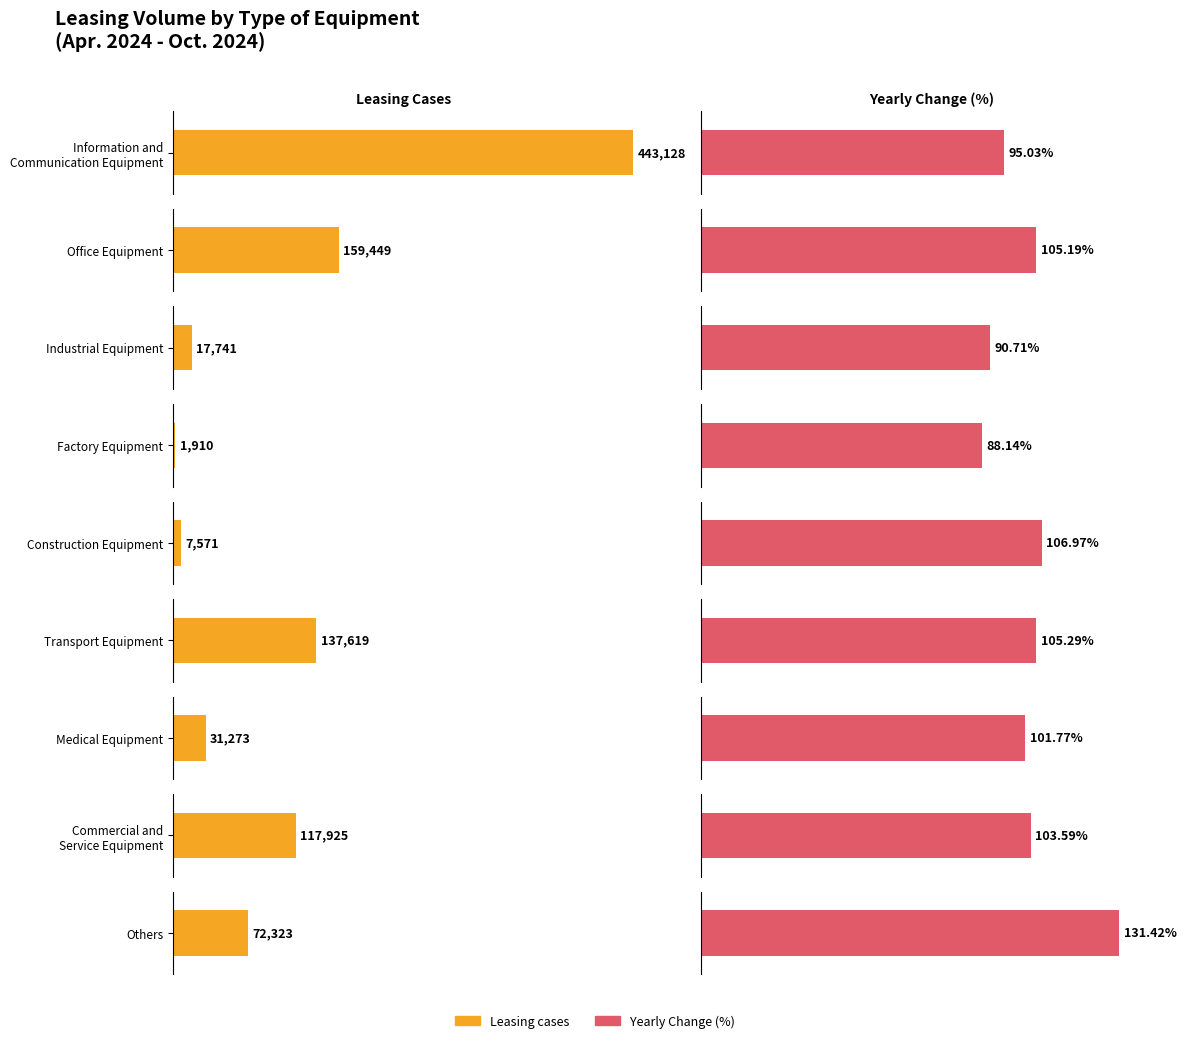

At how many categories does at least one series exceed 61325?

5